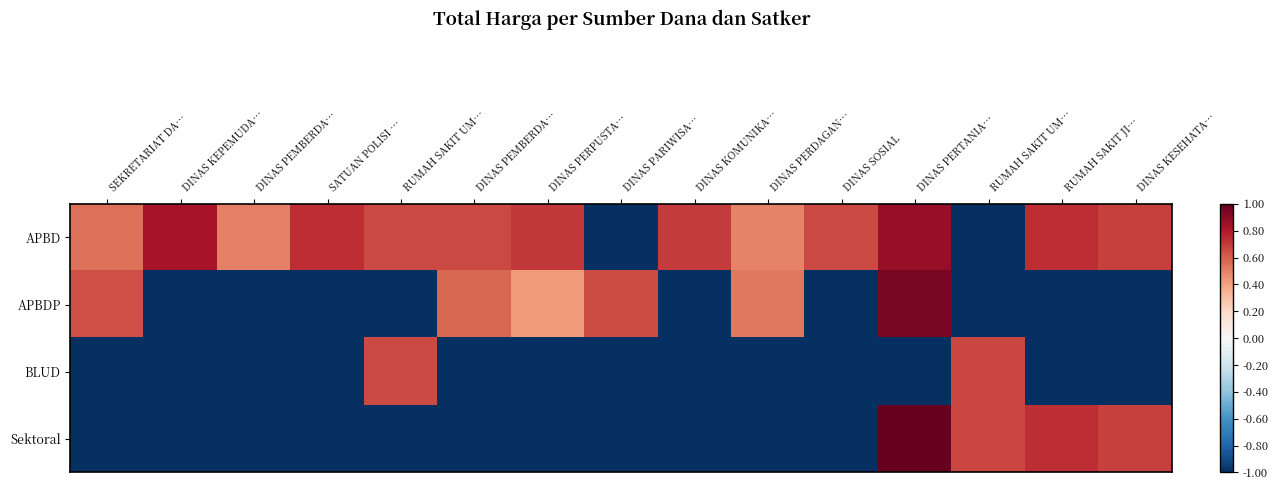

Between DINAS KOMUNIKA… and RUMAH SAKIT JI…, which series saw the biggest shift?

Sektoral